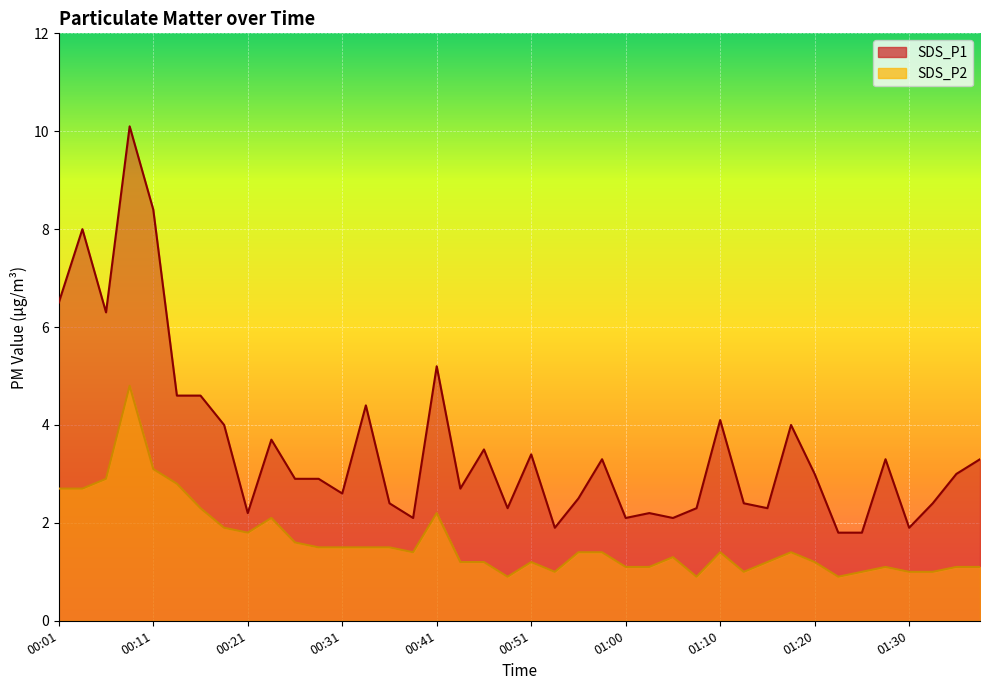

The value of SDS_P1 at 01:13 is 2.4. True or false?

True